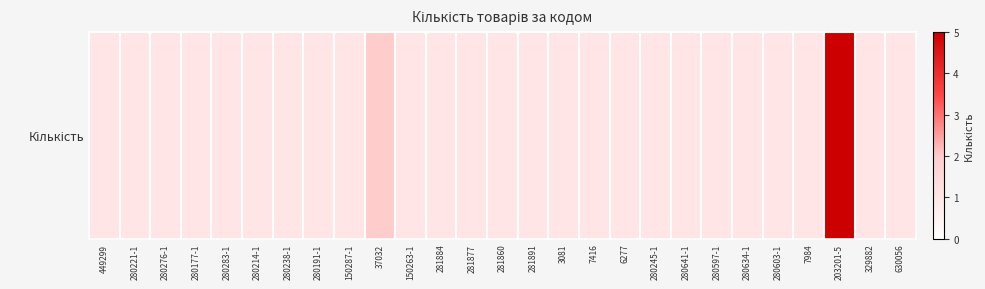

What is the sum of the values at 280238-1 and 280283-1?

2